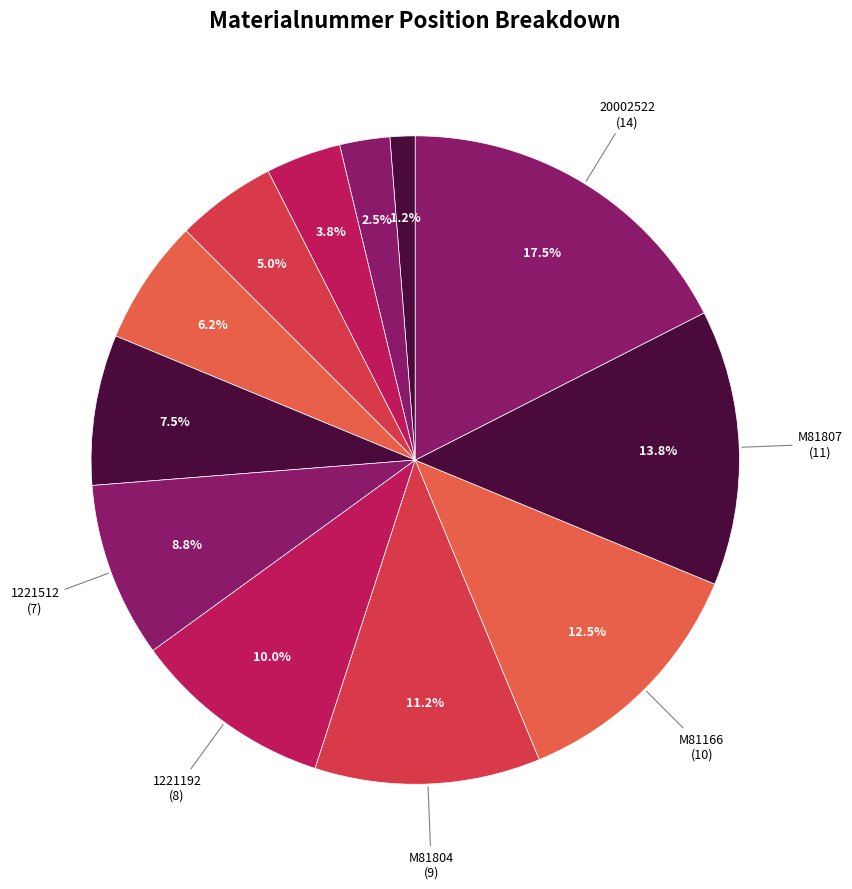

How many segments does this pie chart have?

12